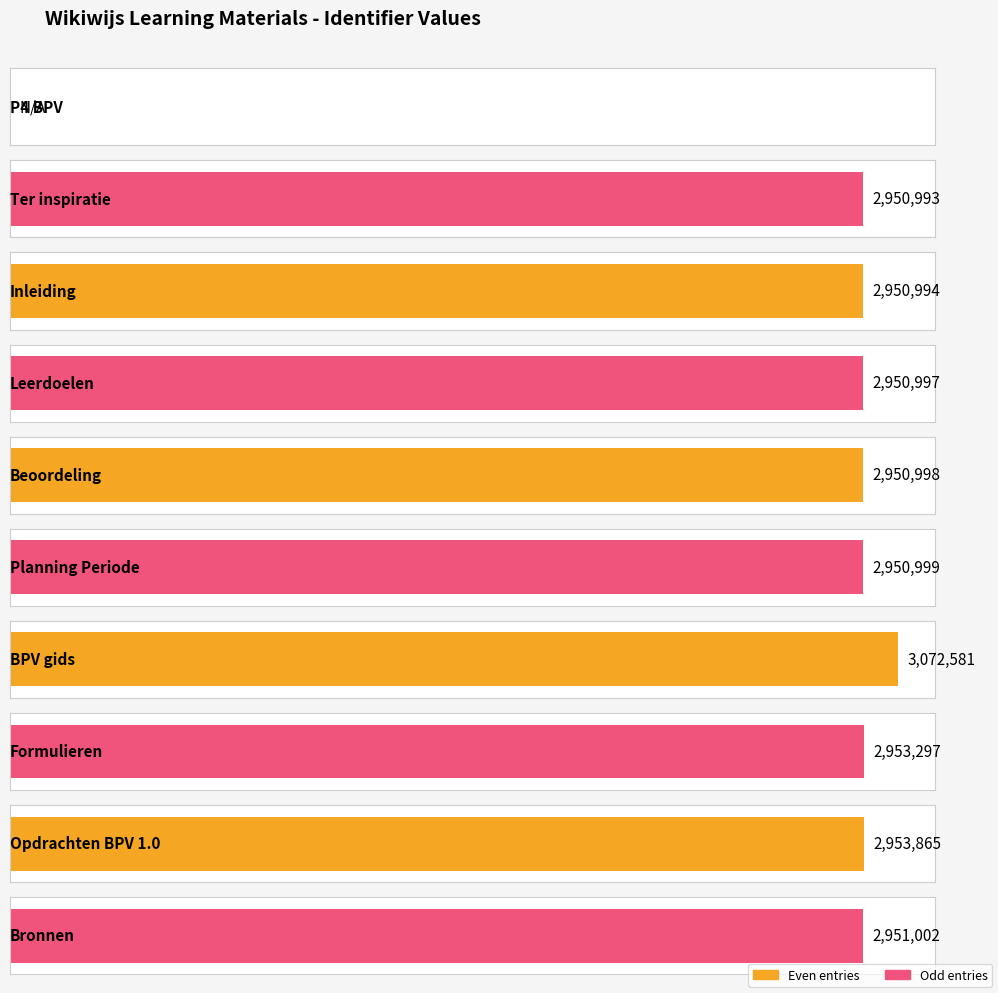

Reading left to right, transcribe all the data shown in this chart.

P4 BPV=0	Ter inspiratie=2950993	Inleiding=2950994	Leerdoelen=2950997	Beoordeling=2950998	Planning Periode=2950999	BPV gids=3072581	Formulieren=2953297	Opdrachten BPV 1.0=2953865	Bronnen=2951002